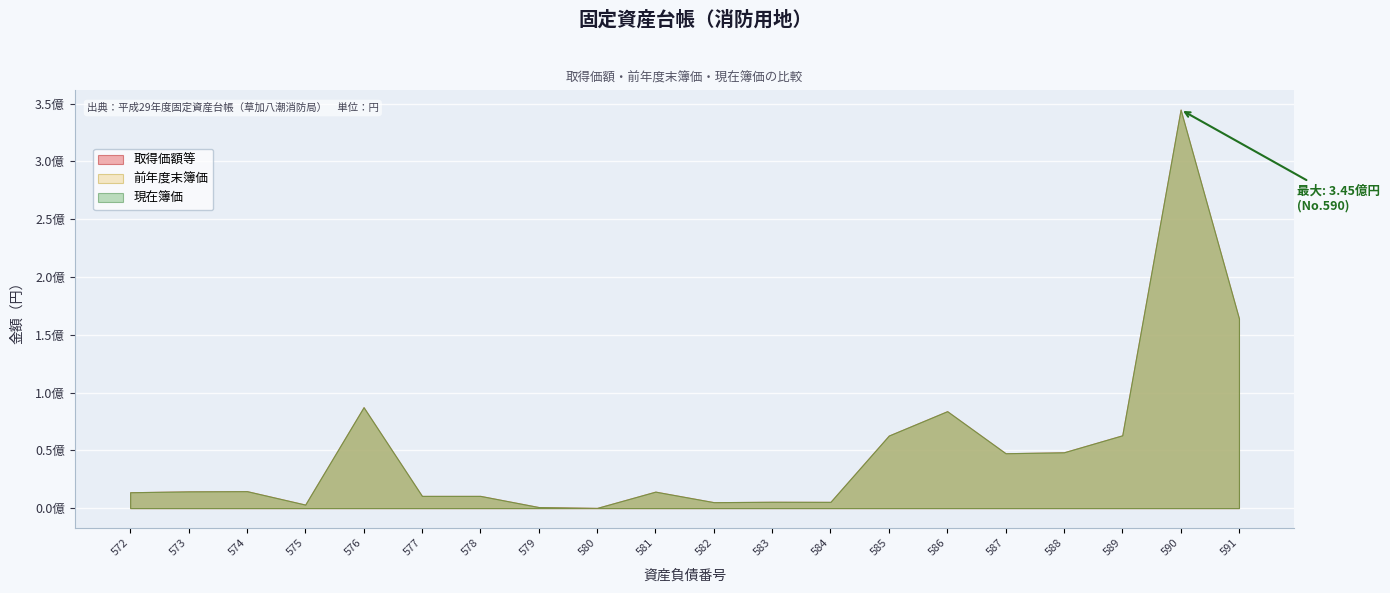

What is the maximum value shown in the chart?

344876200